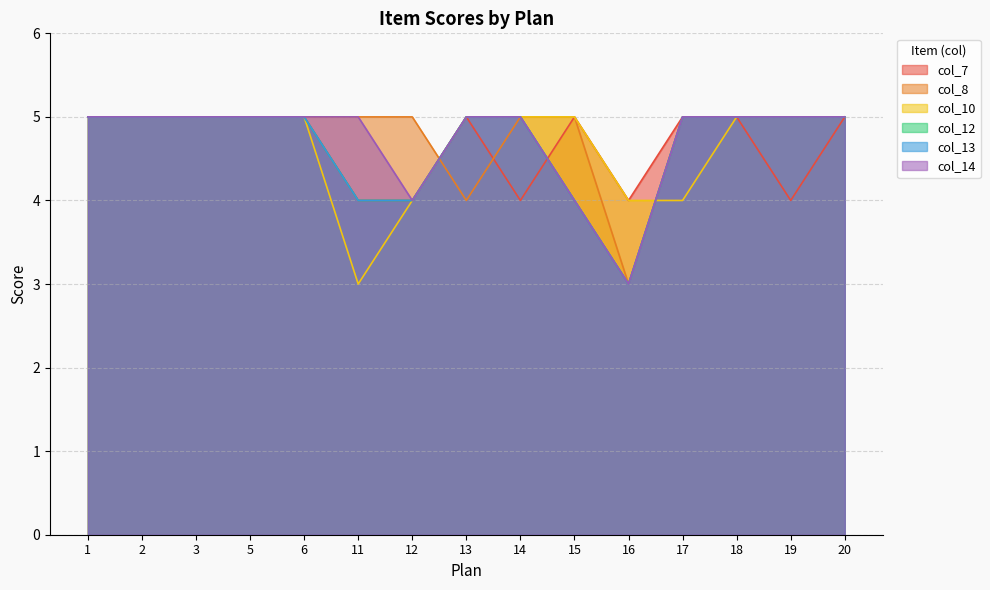

True or false: col_14 has more than 0 interior local peaks.

False